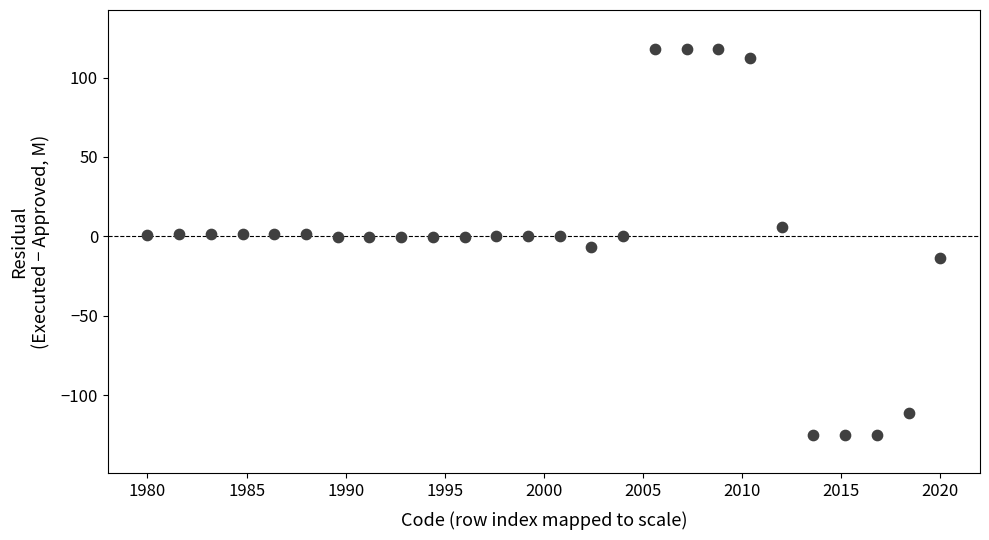

What is the range of X values (max minus min)?

40.0